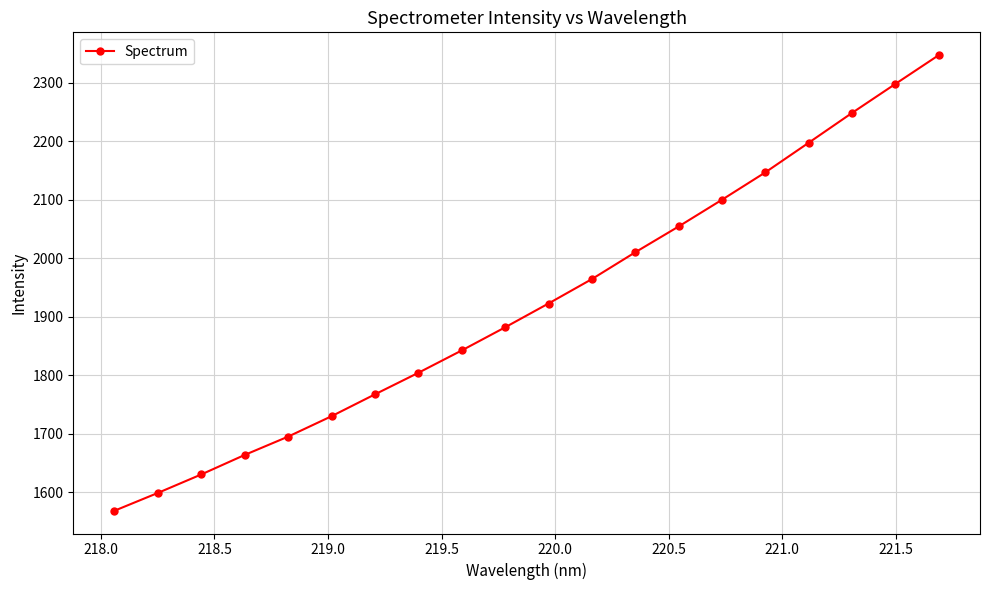

How many values exceed 1922?

10